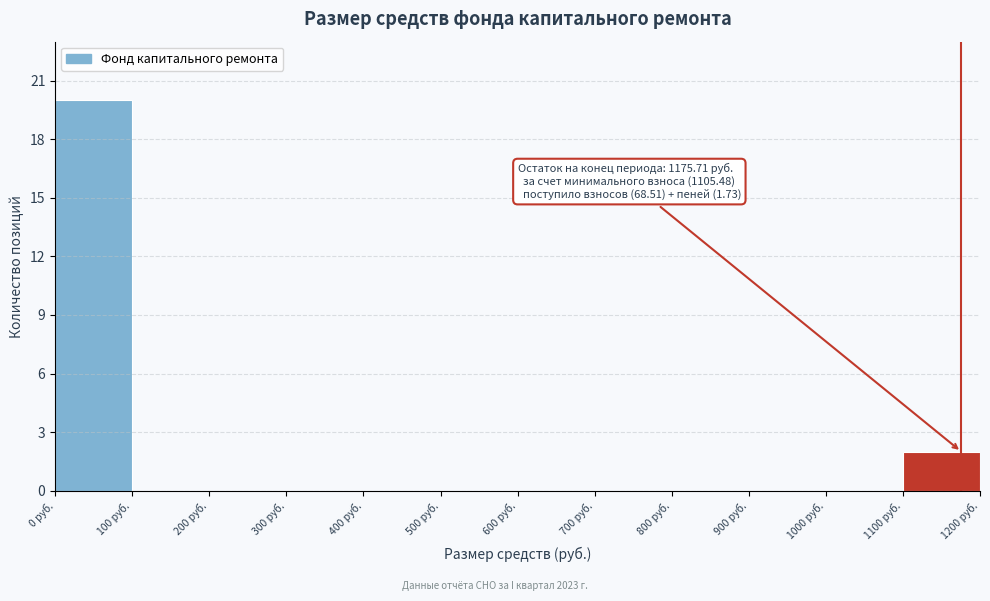

Over which range of the x-axis is the bar tallest?

0 to 100